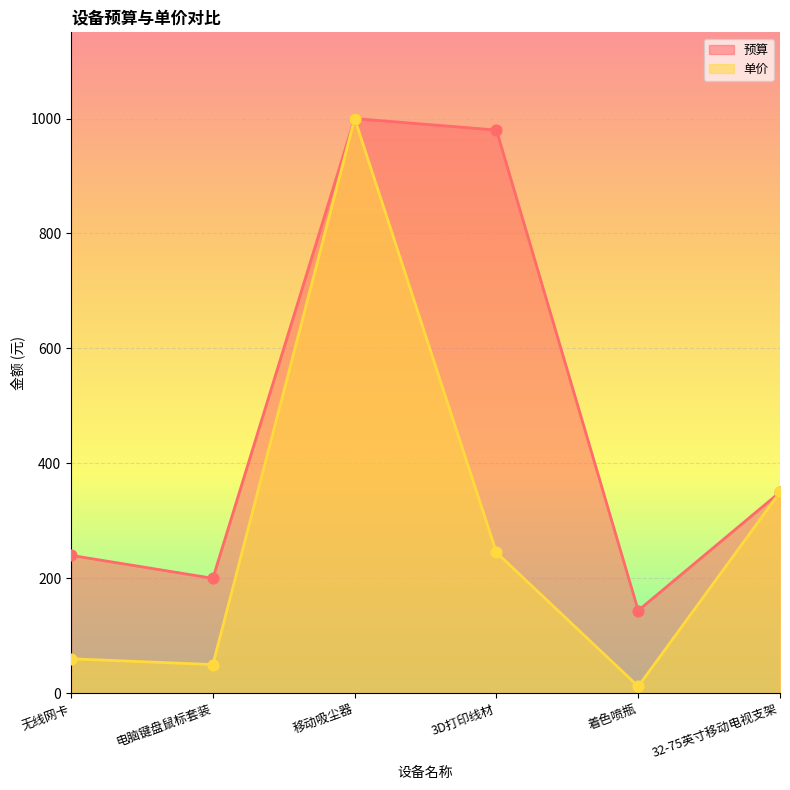

What is the total value across all series at 着色喷瓶?

156